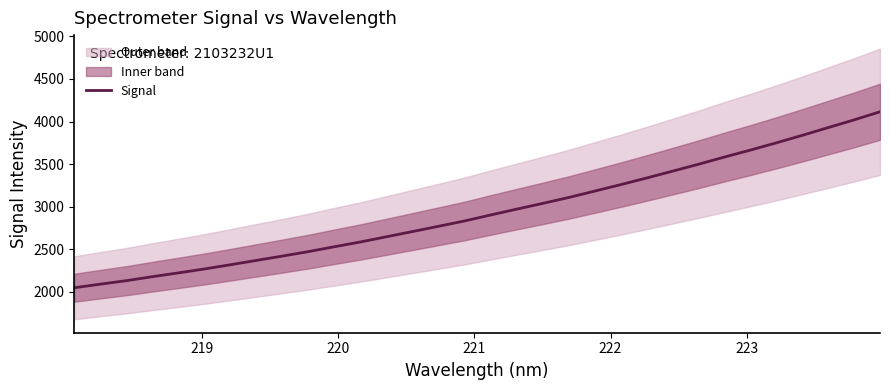

What is the difference between the maximum and minimum values?

2064.7